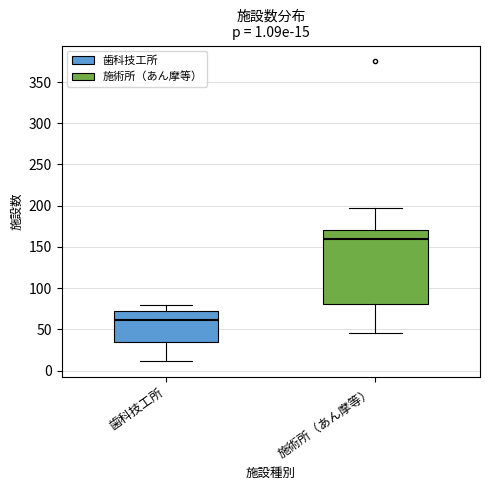

Comparing the boxes themselves (not the whiskers), which one is the tallest?

施術所（あん摩等）